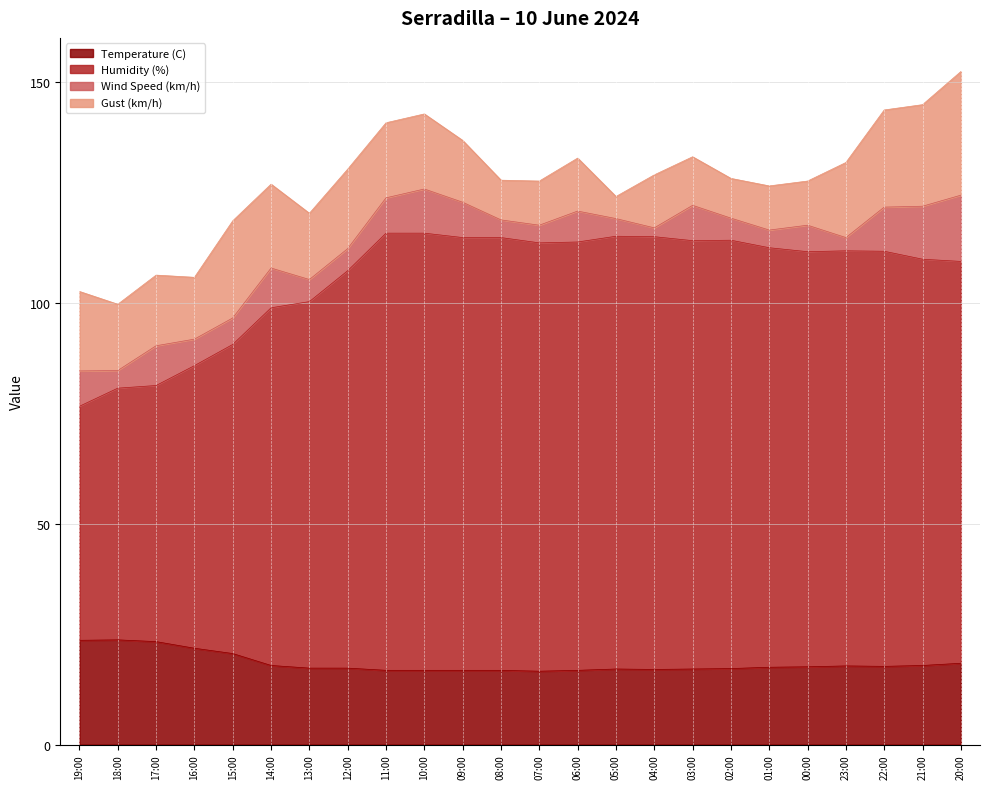

What are all the series names shown in the legend?

Temperature (C), Humidity (%), Wind Speed (km/h), Gust (km/h)